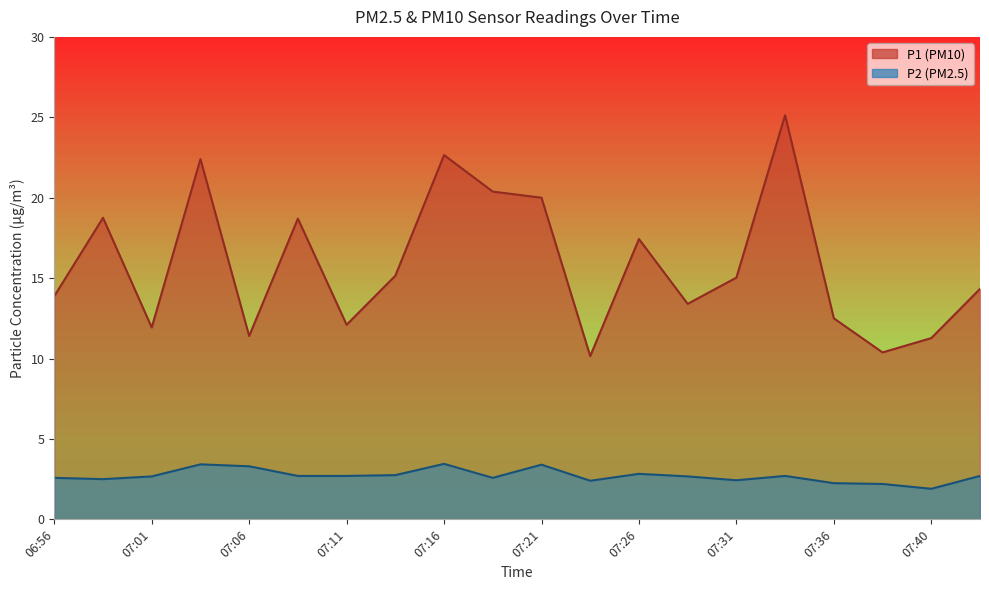

What value does the P2 series have at 07:03?

3.4